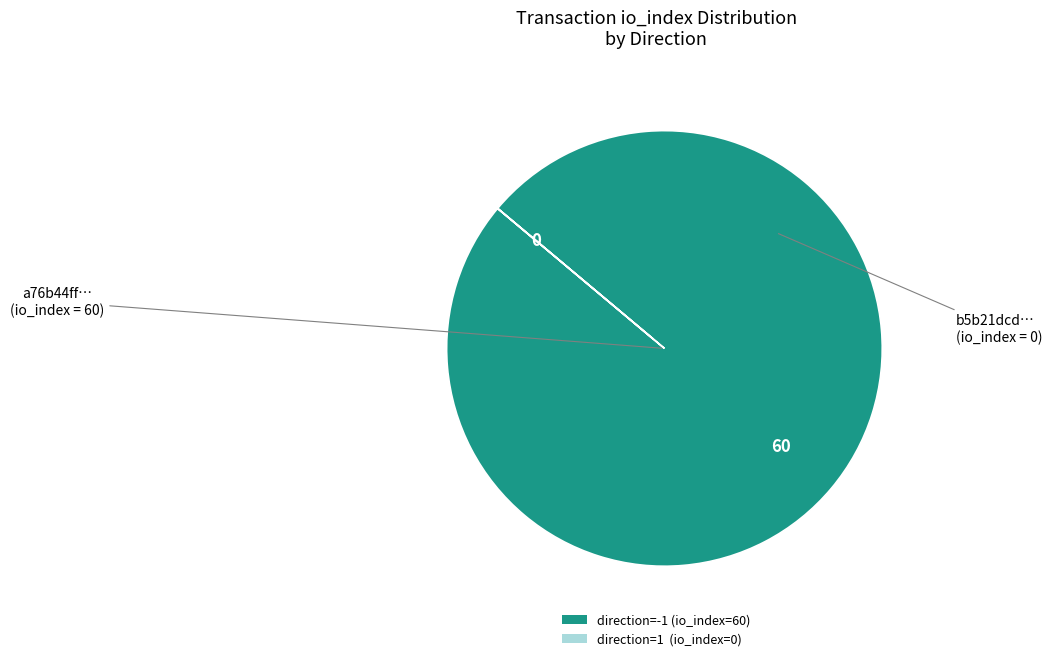

Which slice is the largest?

direction=-1 (io_index=60)